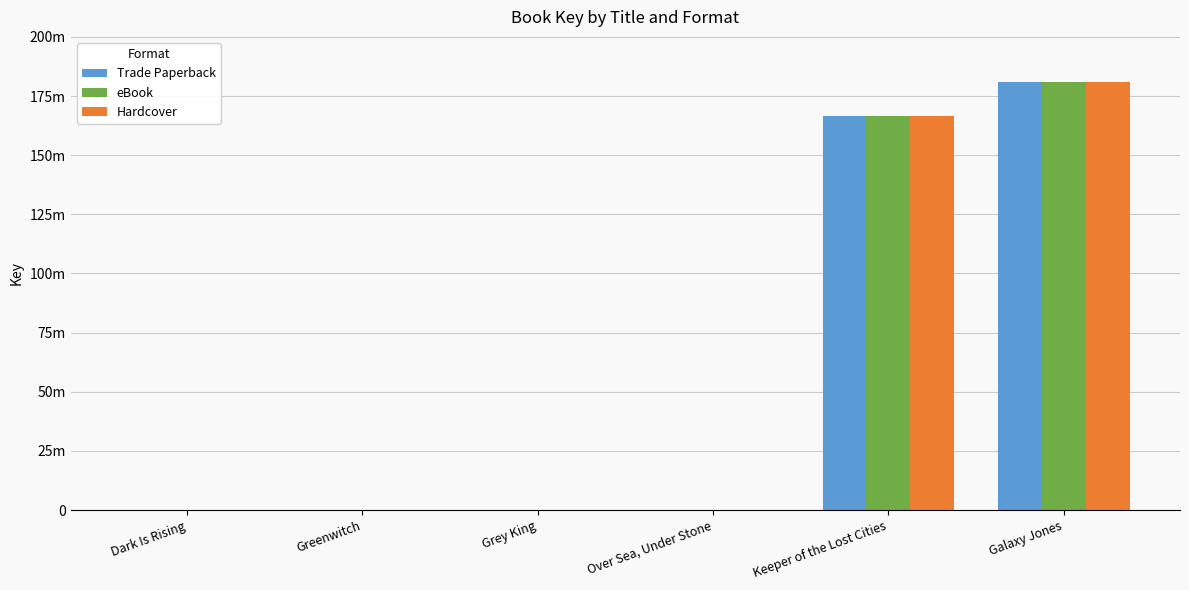

Are the bars grouped side by side (vs. stacked)?

Yes